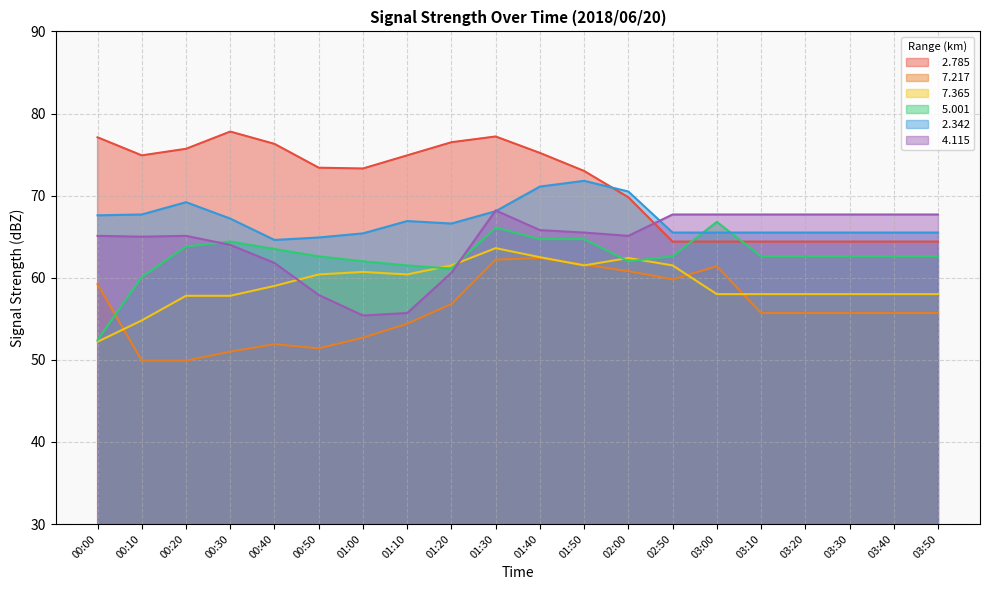

Read the   5.001 value at 01:40.

64.7